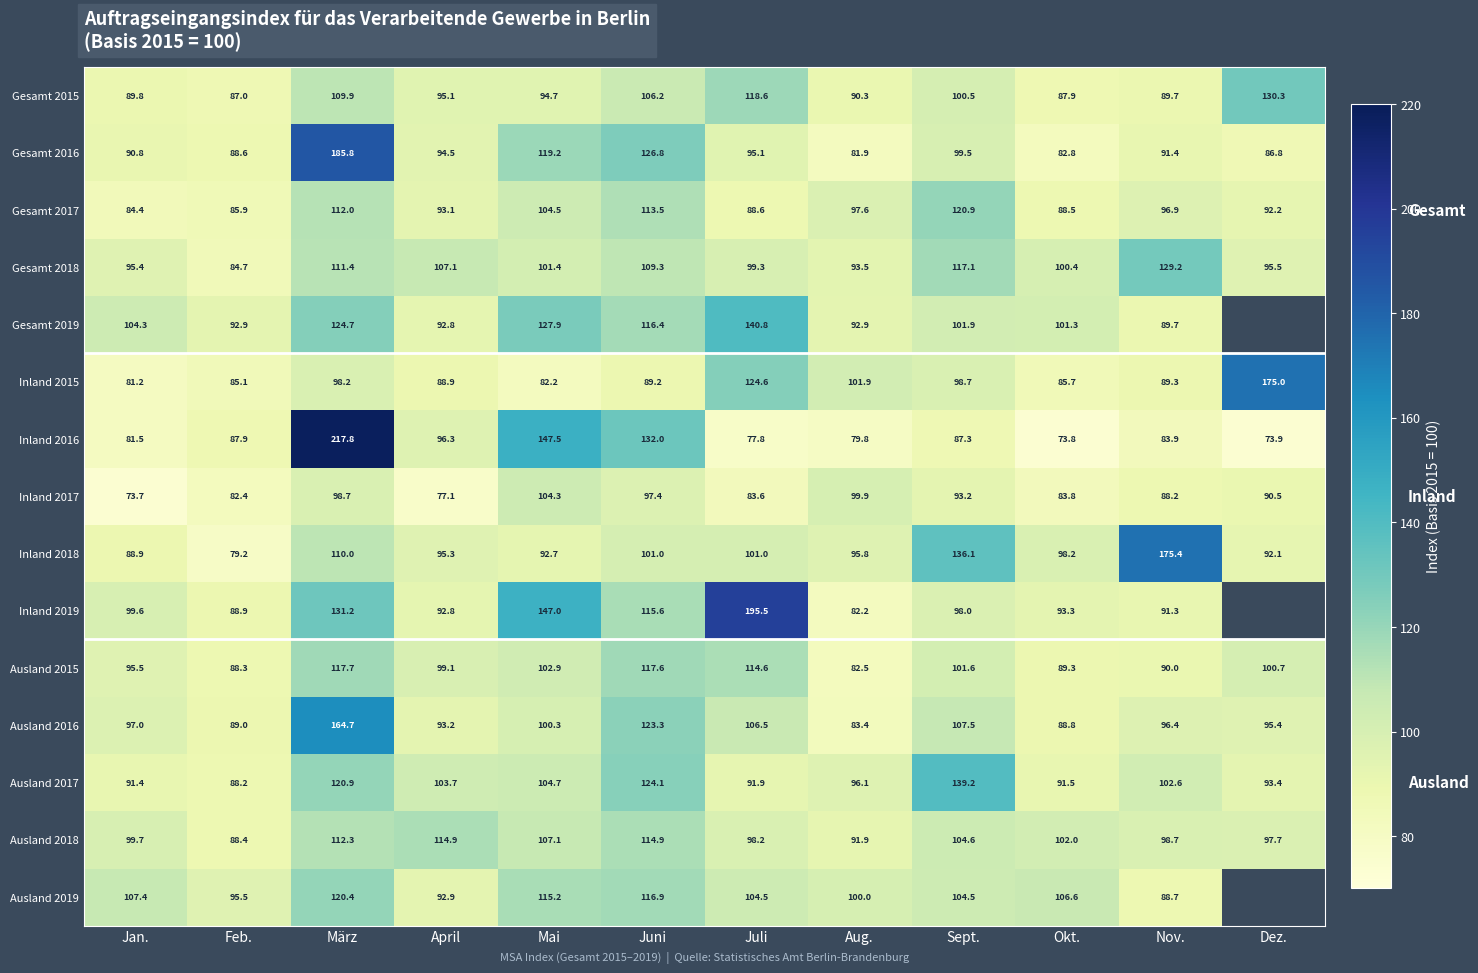

What is the difference between the maximum and minimum values in the Ausland 2015 series?

35.2